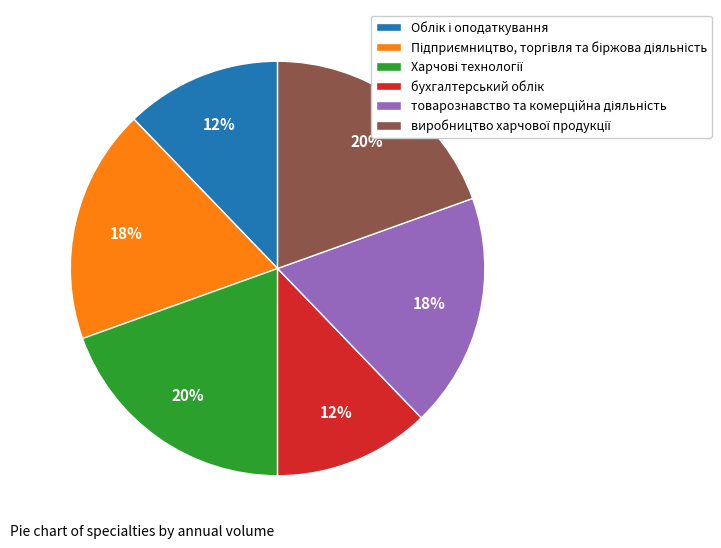

To the nearest percent, what is the average slice percentage?

17%